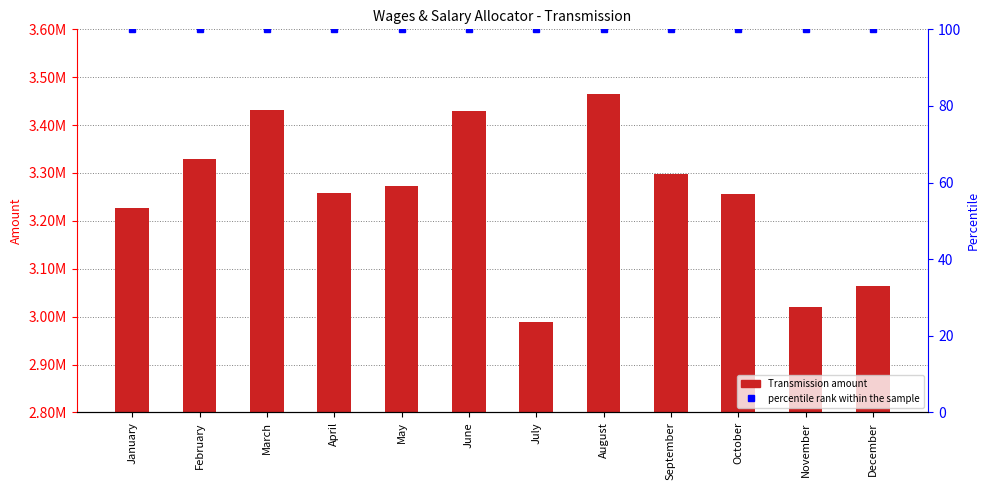

Between March and December, which series saw the biggest shift?

Transmission